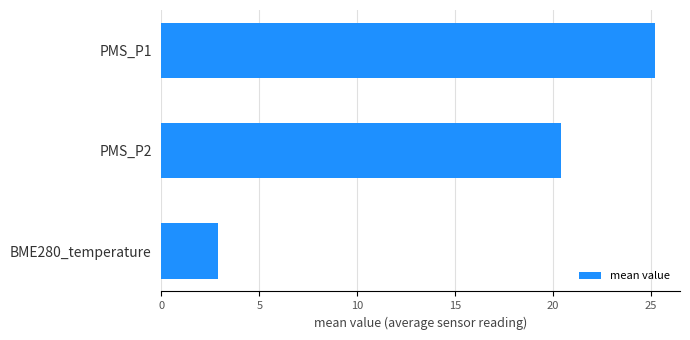

What is the label of the 3rd bar from the bottom?

PMS_P1